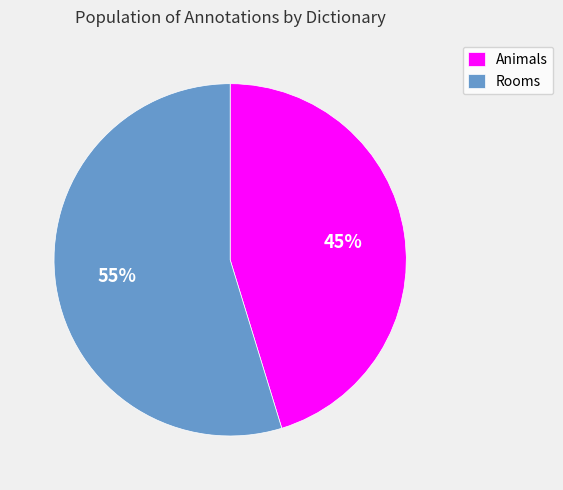

Between Animals and Rooms, which is larger?

Rooms